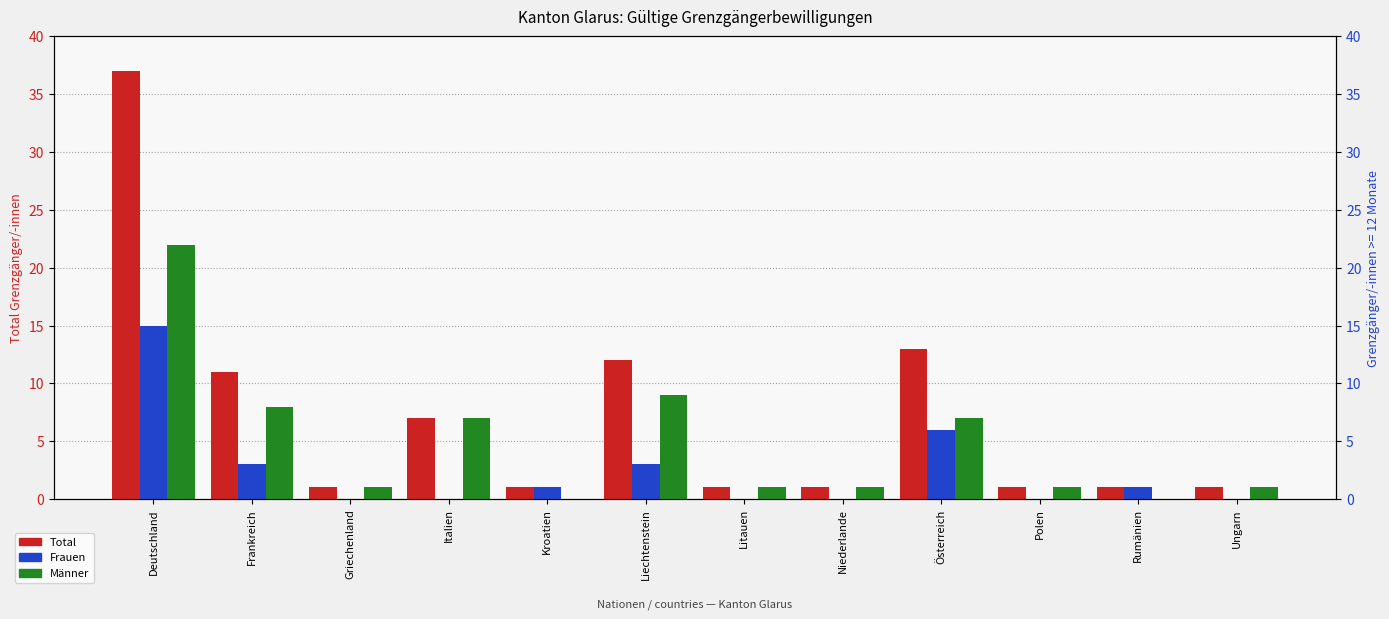

Is it true that Männer equals 1 at Ungarn?

False